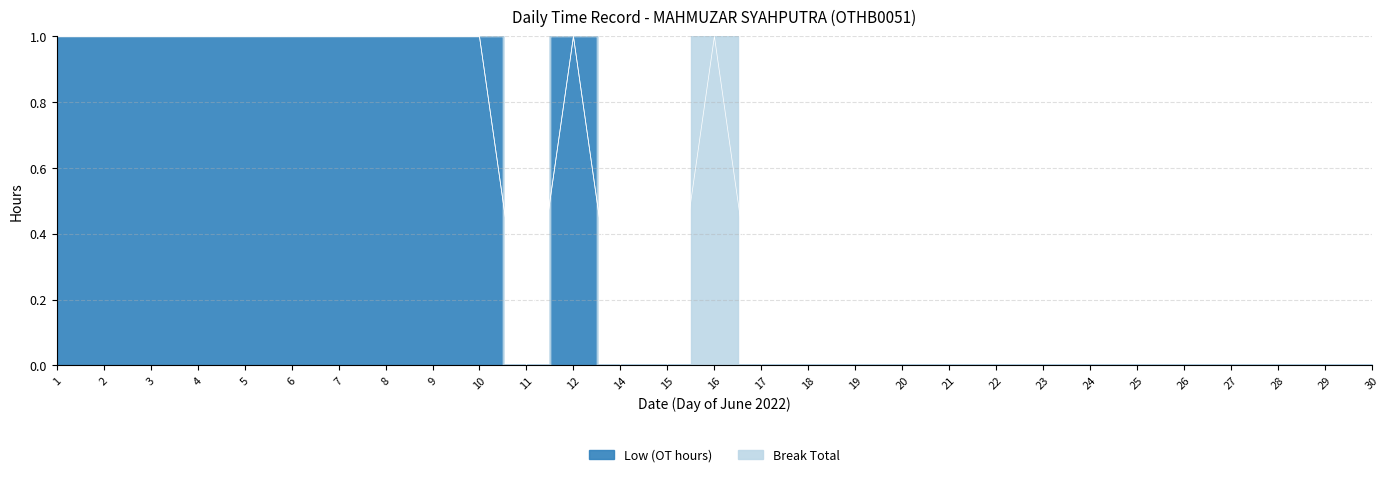

Between 19 and 21, which is larger?

19